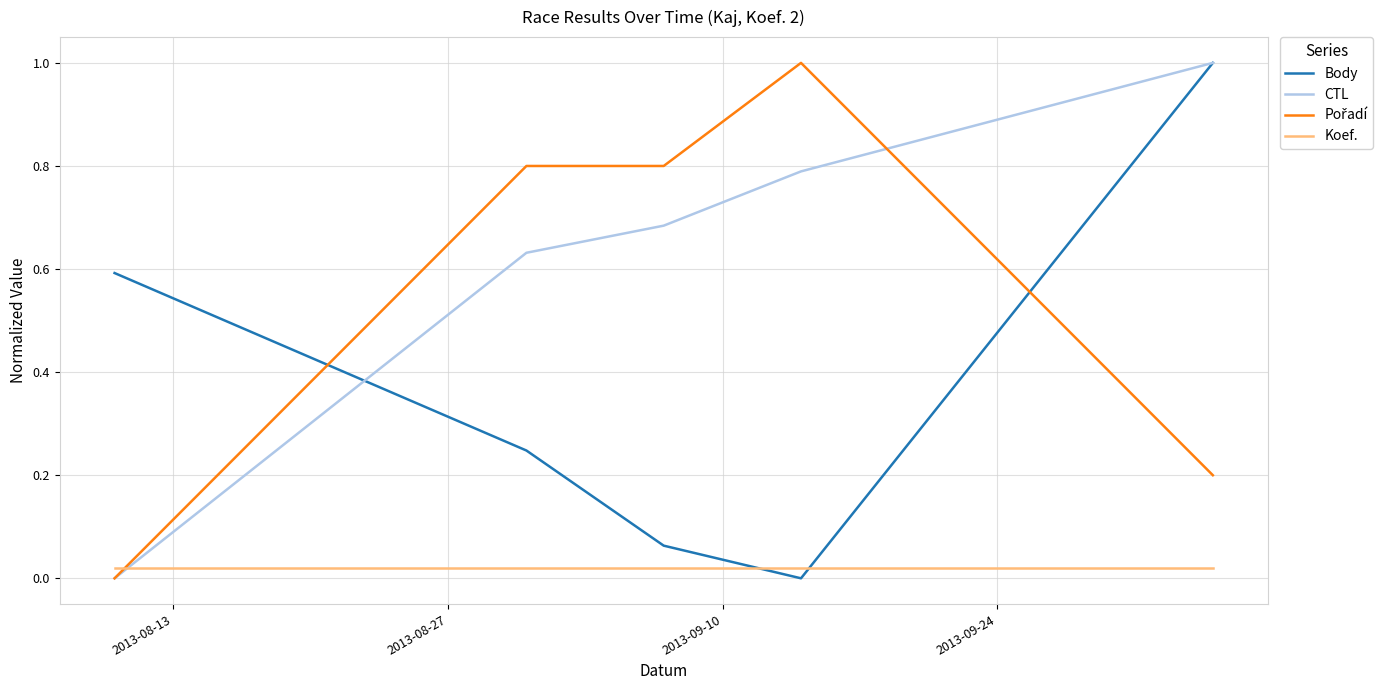

Which series has the largest total across all categories?

CTL